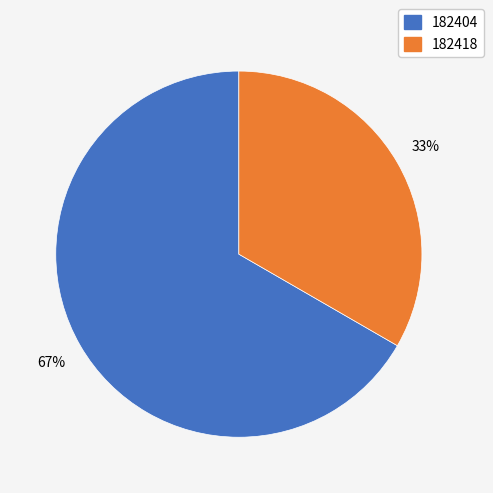

Which category has the smallest portion of the pie?

182418